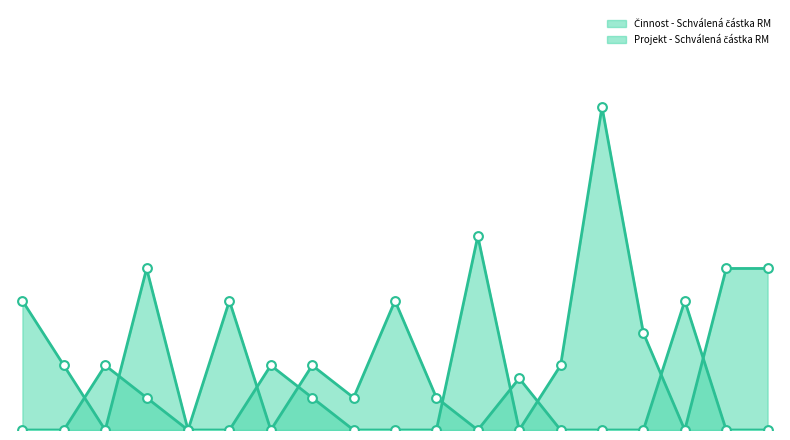

Is the value of Projekt - Schválená částka RM at 10 greater than the value of Činnost - Schválená částka RM at 3?

Yes